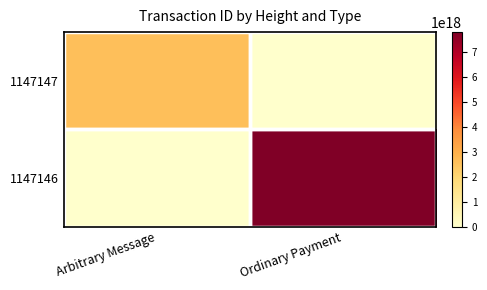

Reading right to left, what are all the values shown in this chart?

1147147: Ordinary Payment=0	Arbitrary Message=2593607152354632192
1147146: Ordinary Payment=7808850077482423296	Arbitrary Message=0